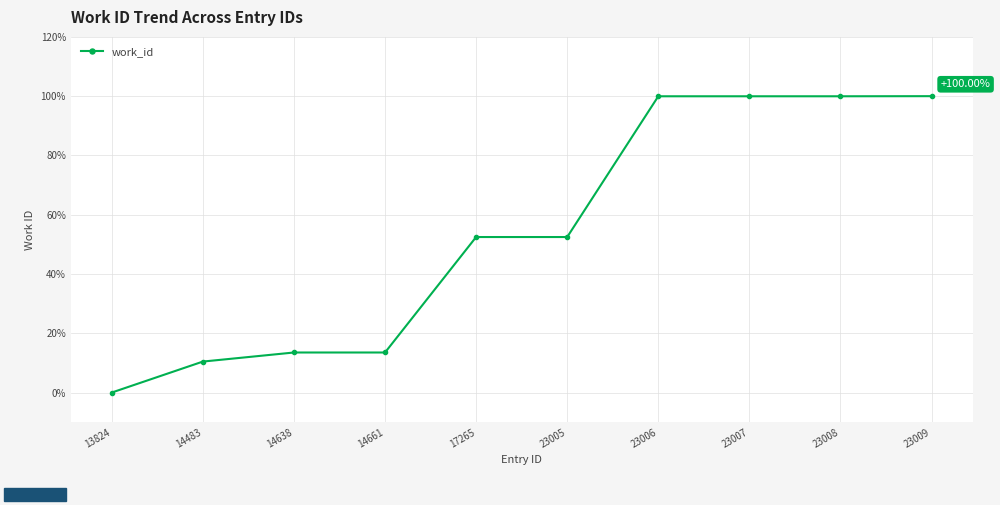

The chart shows a value of 70.7 at 23005. True or false?

False